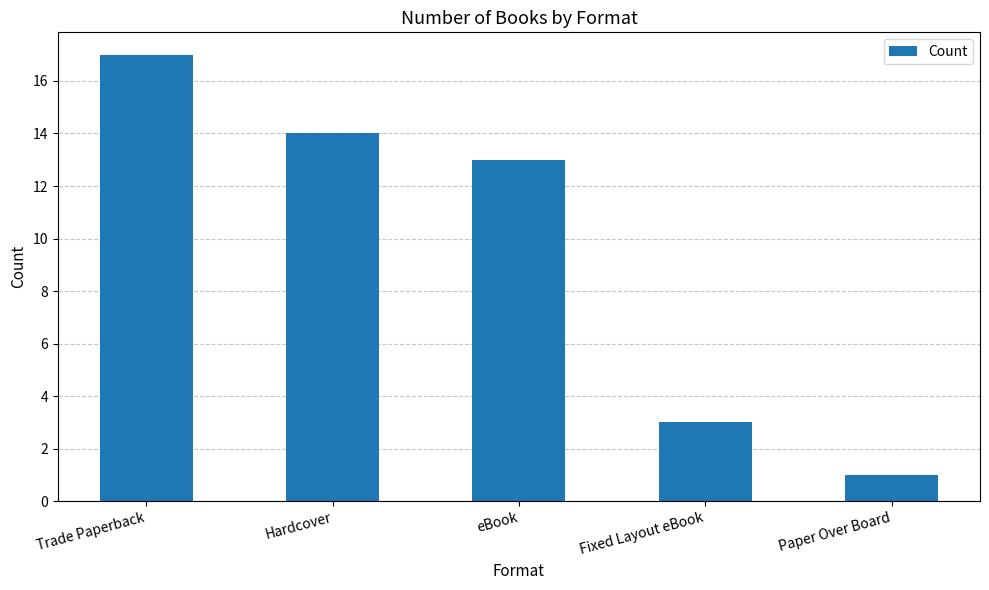

What is the label of the 4th bar from the left?

Fixed Layout eBook